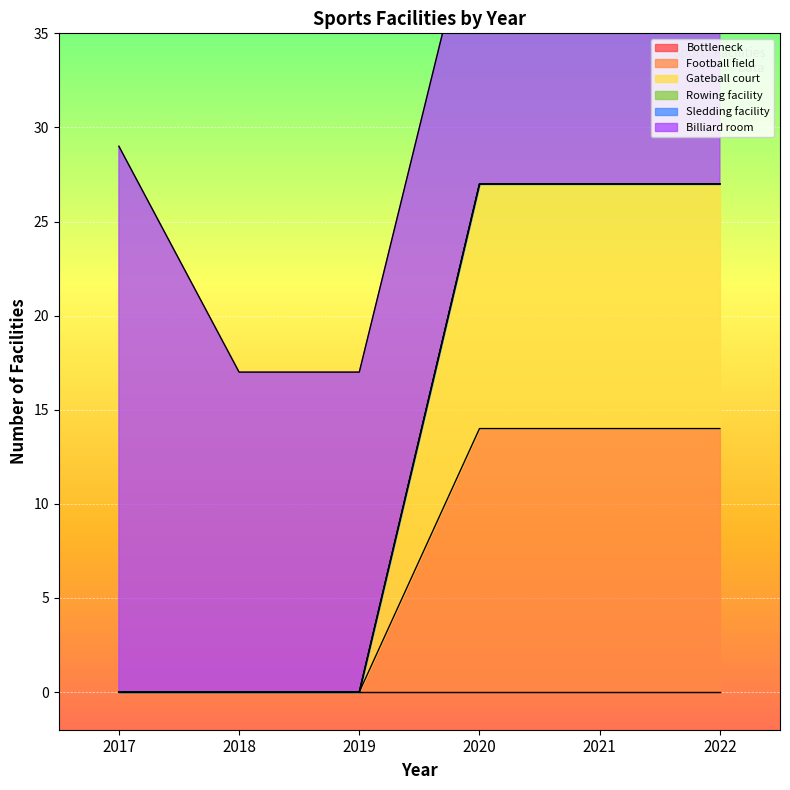

What is the sum of all Gateball court values?

39